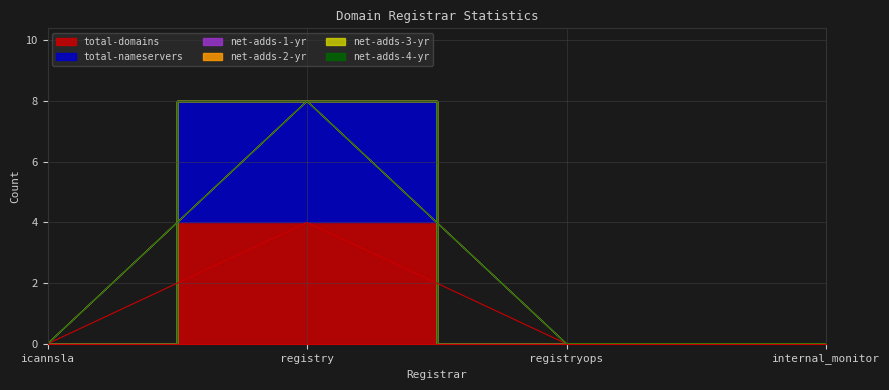

What is the value of the total-domains point at the 2nd from the left?

4